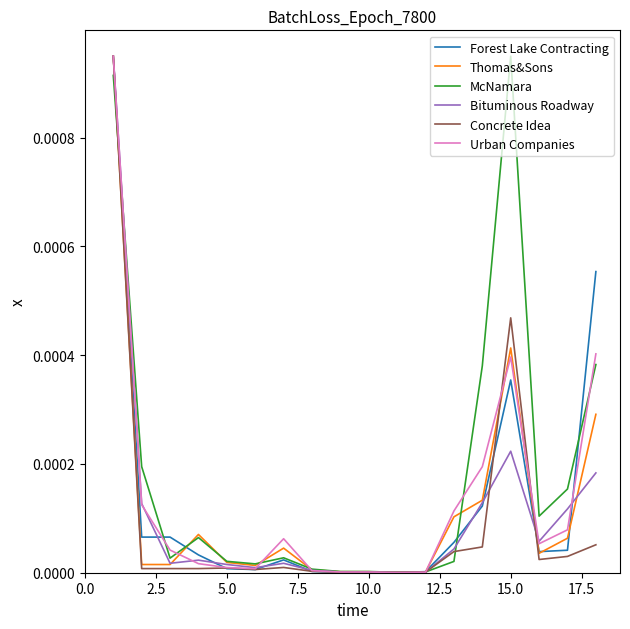

How many lines are shown in the chart?

6